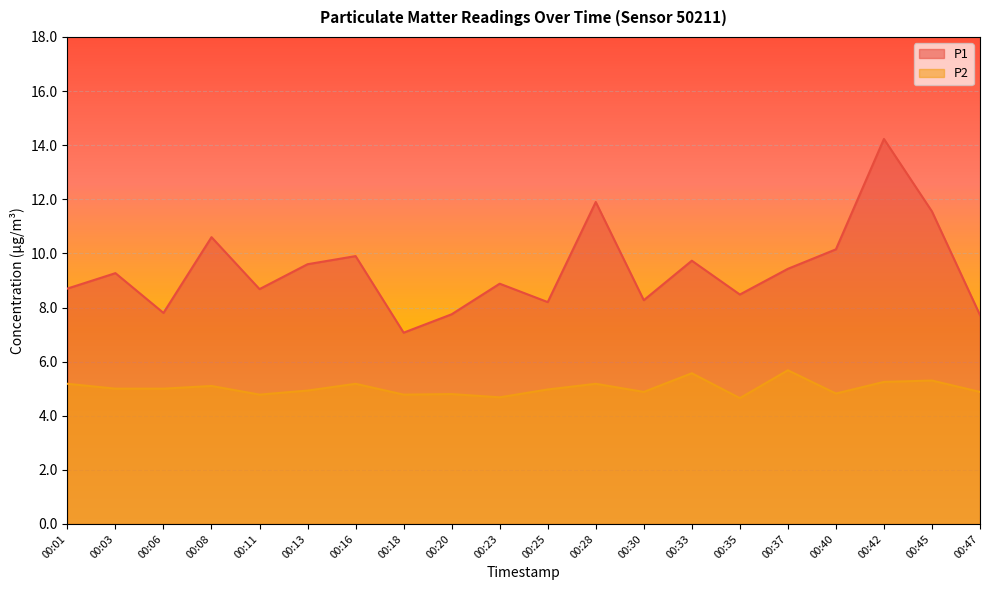

What is the value of the P1 point at the 8th from the left?

7.1